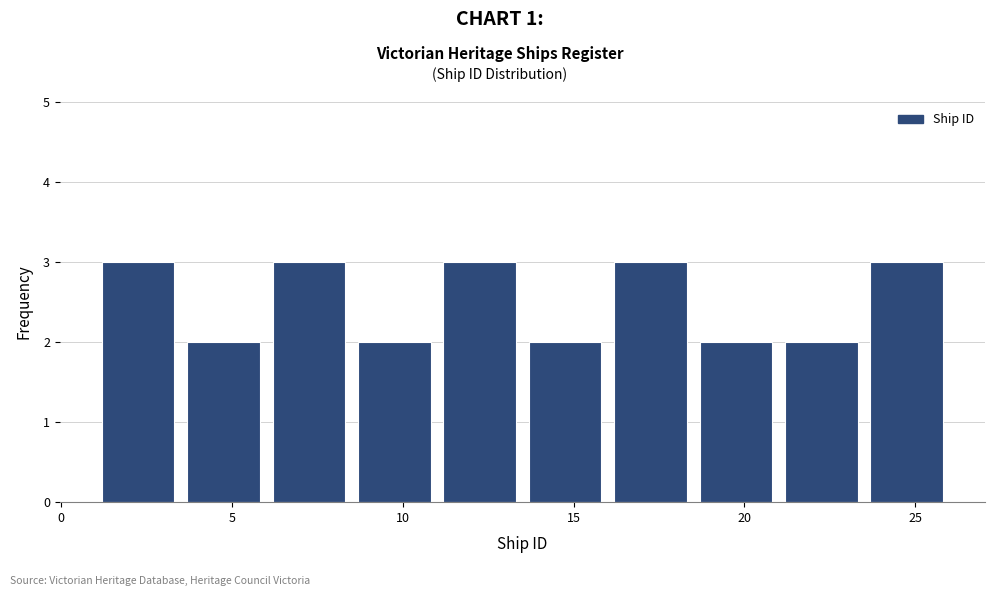

Reading left to right, list every bar in this chart as the range it spans on the x-axis followed by its height. The values are not printed on the chart, so give them approximately, as read against the axis.

1.0 to 3.5: 3
3.5 to 6.0: 2
6.0 to 8.5: 3
8.5 to 11.0: 2
11.0 to 13.5: 3
13.5 to 16.0: 2
16.0 to 18.5: 3
18.5 to 21.0: 2
21.0 to 23.5: 2
23.5 to 26.0: 3